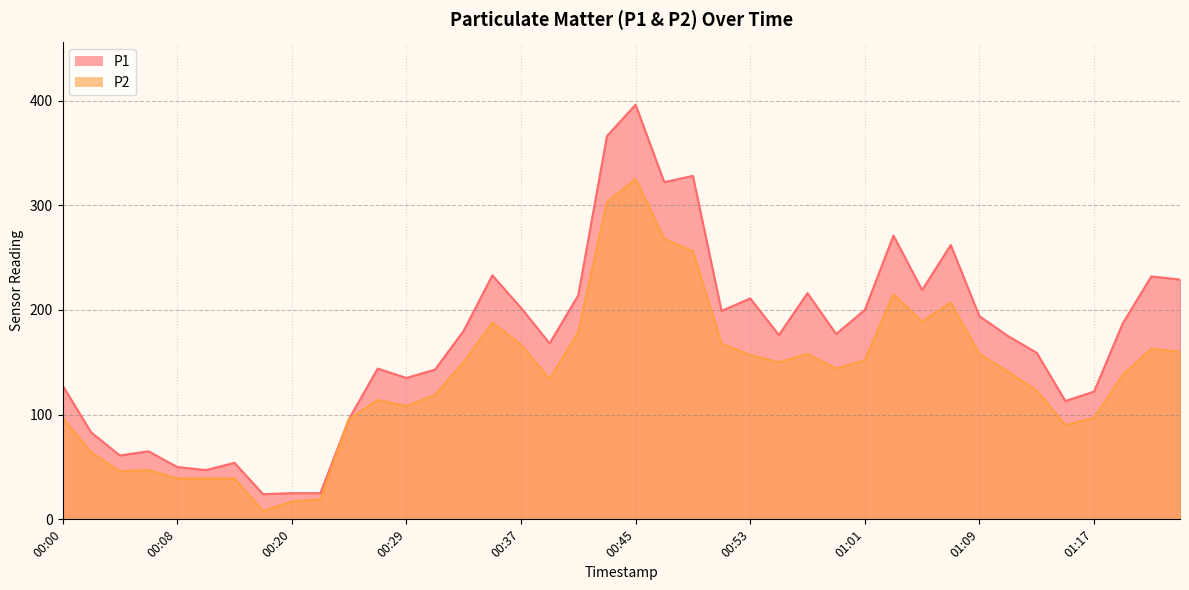

Reading right to left, list all the values displayed in this chart.

P1: 229	232	187	122	113	159	175	194	262	219	271	200	177	216	176	211	199	328	322	396	366	214	168	202	233	180	143	135	144	96	25	25	24	54	47	50	65	61	83	128
P2: 160	163	138	97	90	123	141	158	207	189	215	152	144	158	150	157	168	256	268	325	303	179	134	167	188	150	119	108	114	96	19	17	8	39	39	39	47	46	64	97